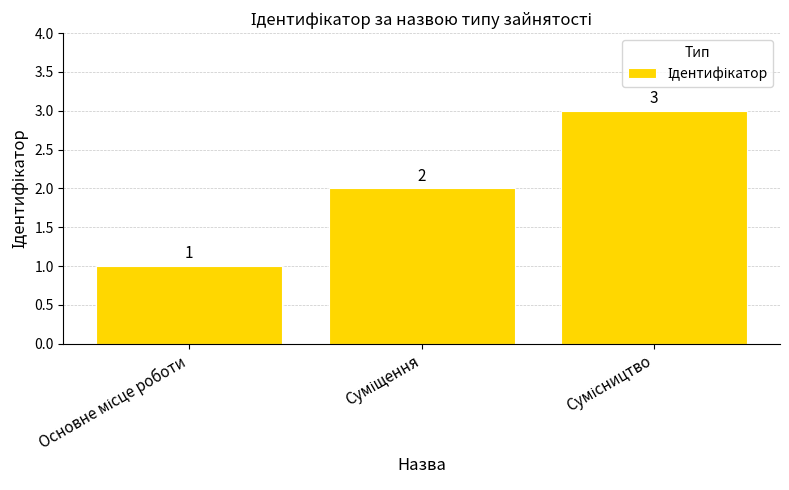

What is the sum of all values?

6